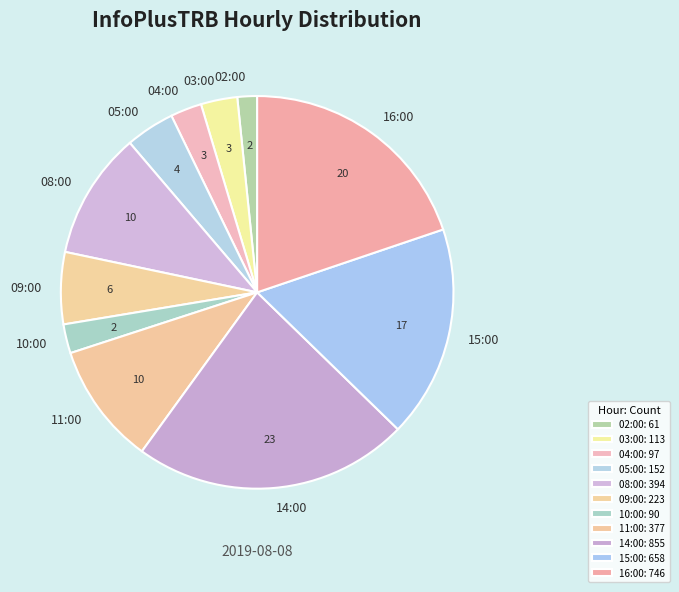

What is the largest slice in the pie chart?

14:00